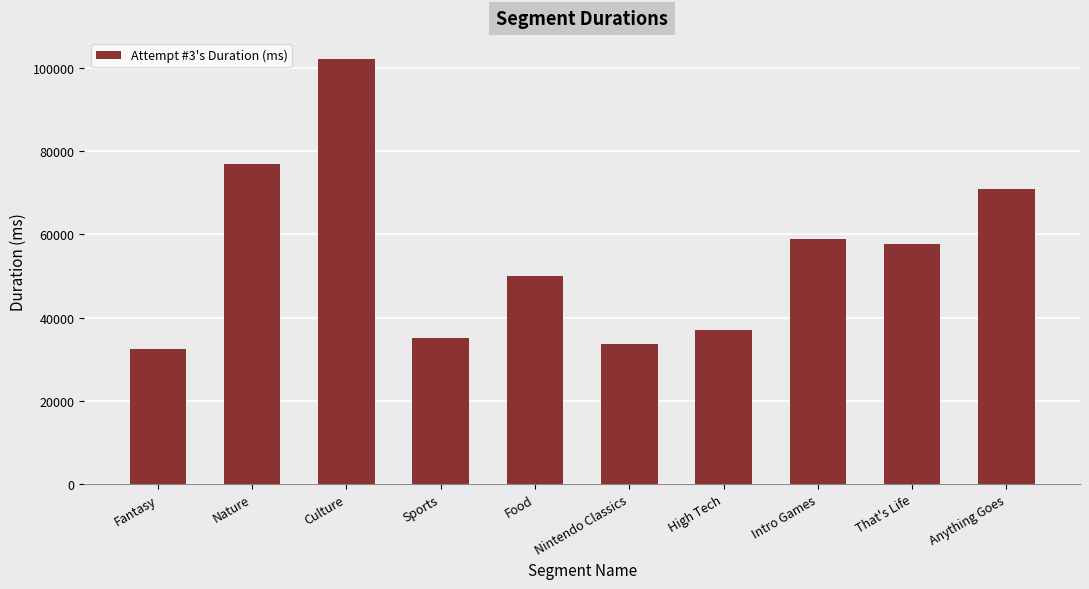

What is the sum of the values at Nature and Fantasy?

109248